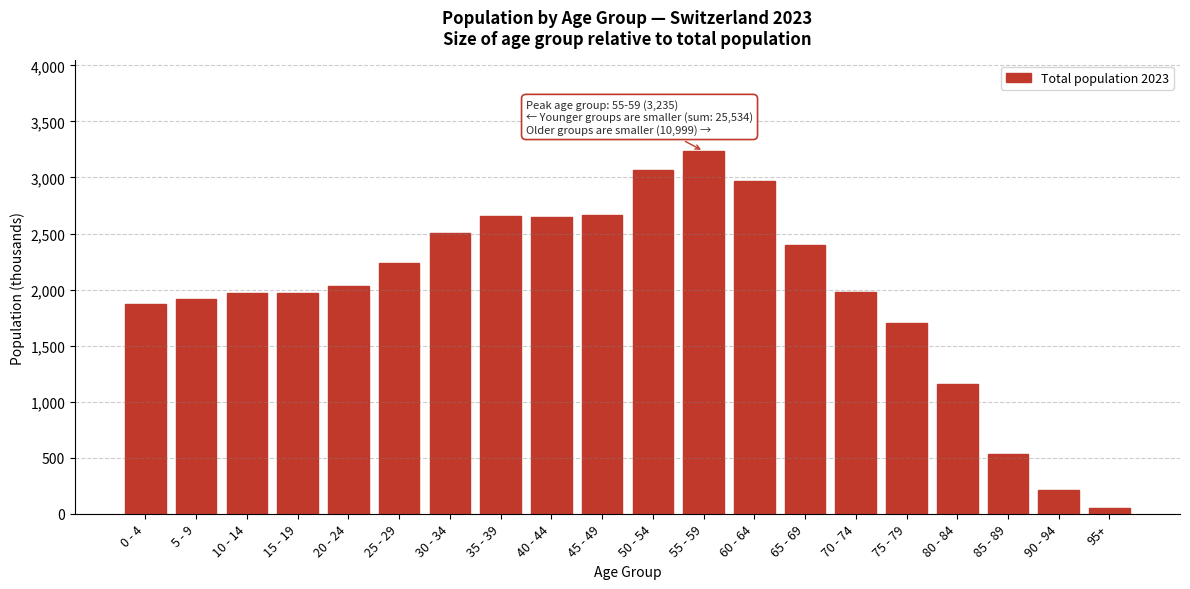

What is the average value?

1988